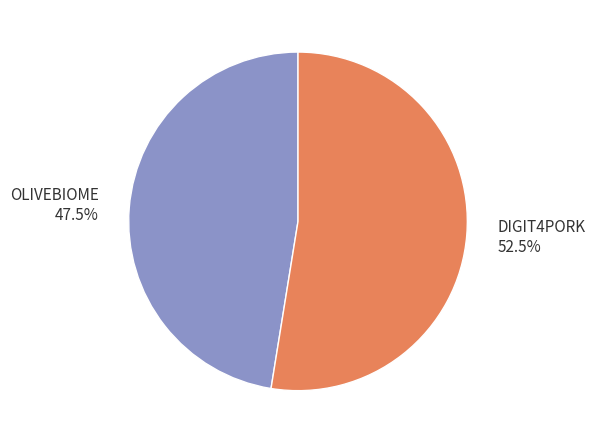

What is the largest slice in the pie chart?

DIGIT4PORK